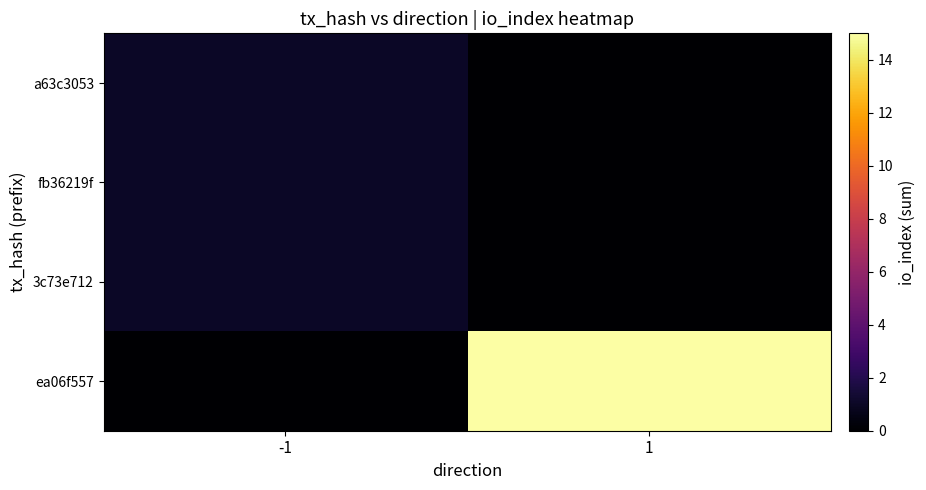

What is the total value across all series at 1?

15